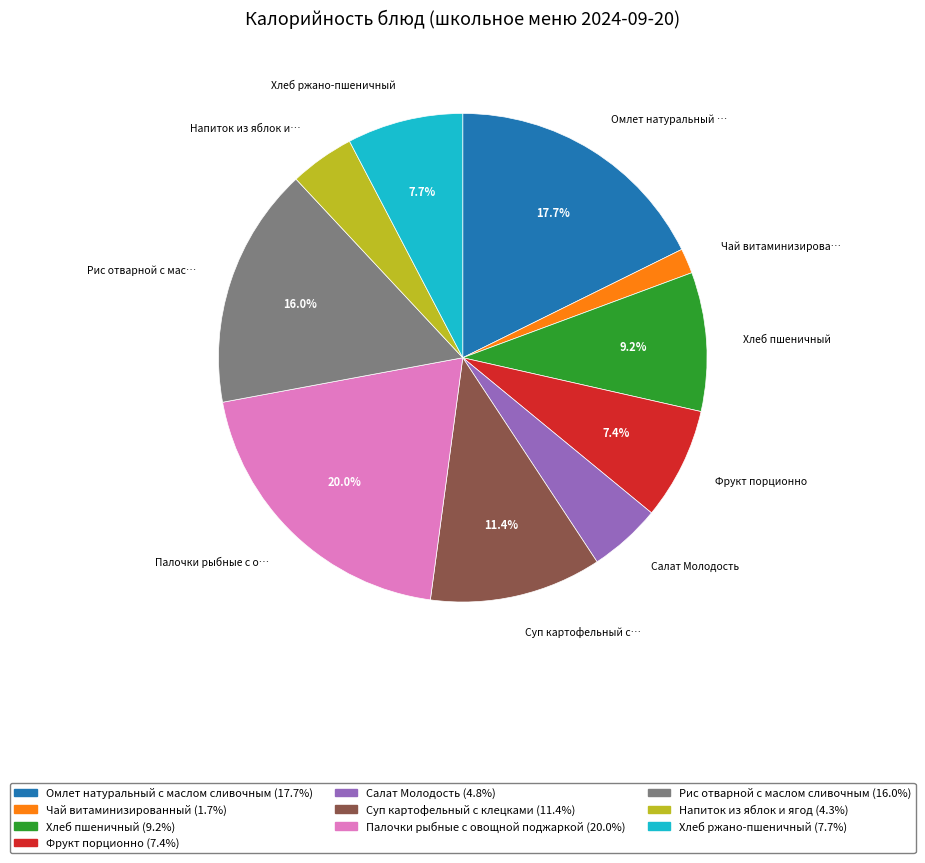

Does any single category account for the majority?

No